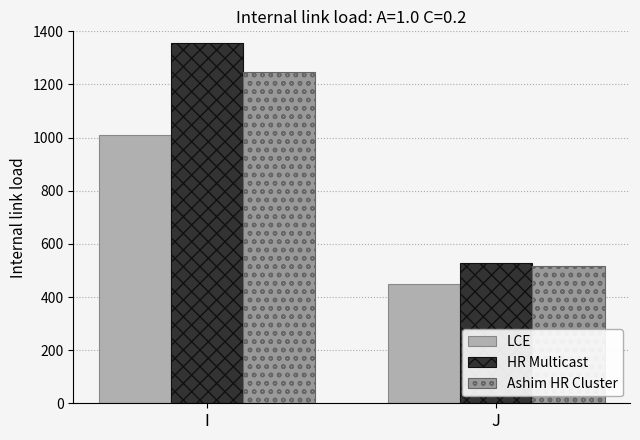

How many groups of bars are there?

2